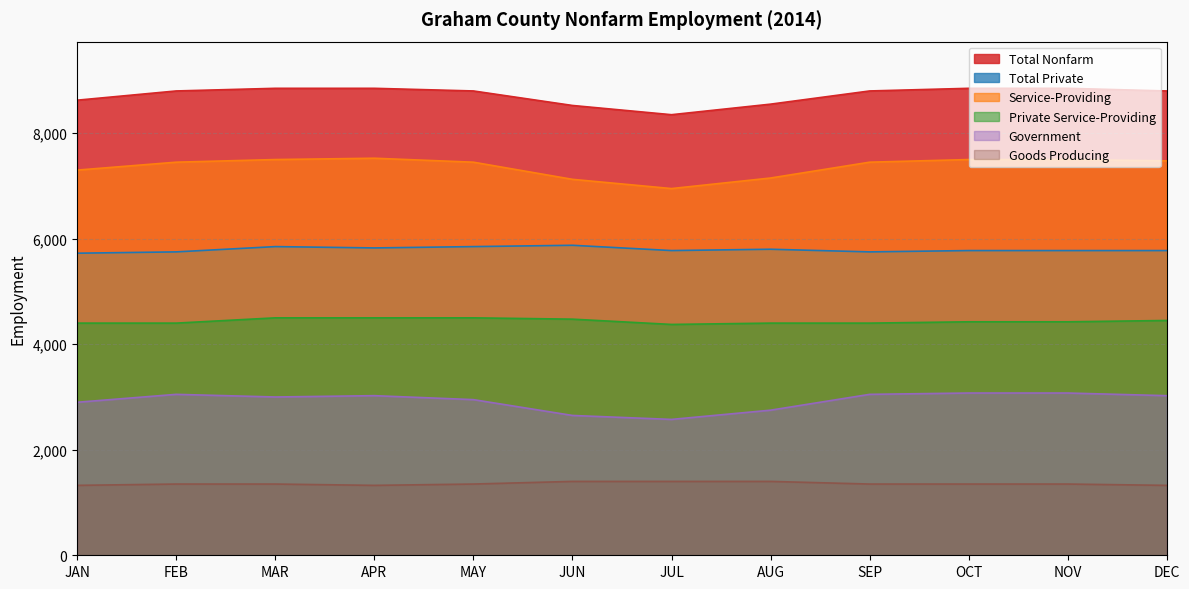

At which label is Private Service-Providing closest to 4437?

OCT